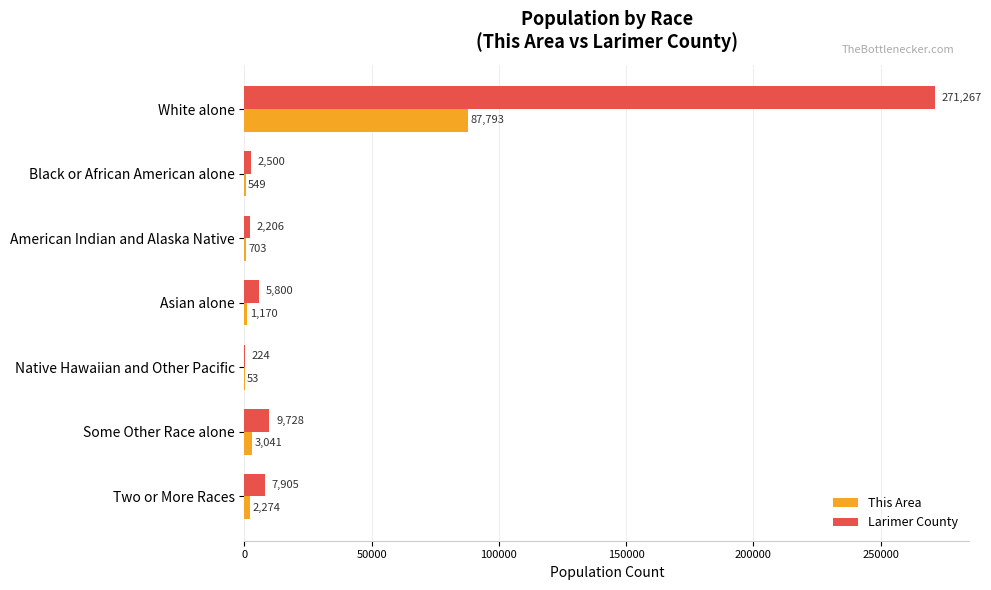

Which series has the largest total across all categories?

Larimer County